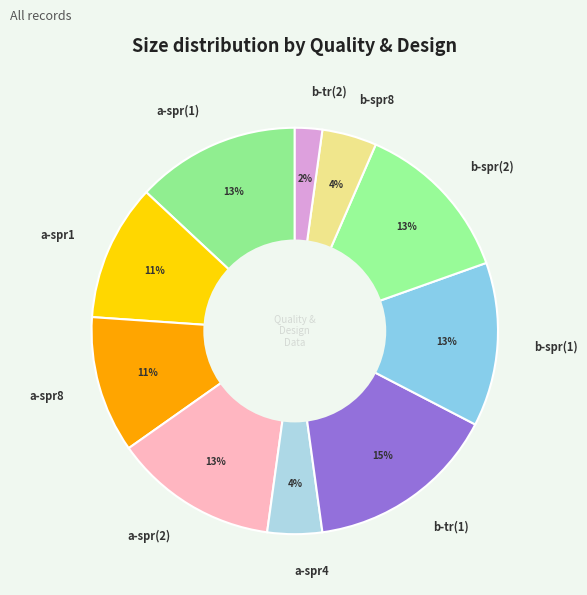

Does any single category account for the majority?

No